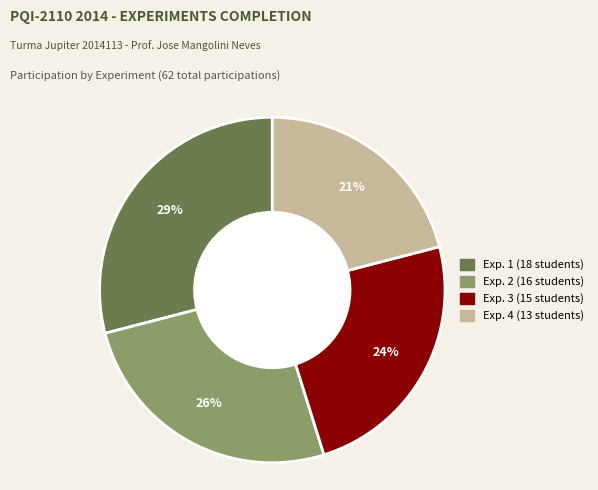

How many slices are in this pie chart?

4